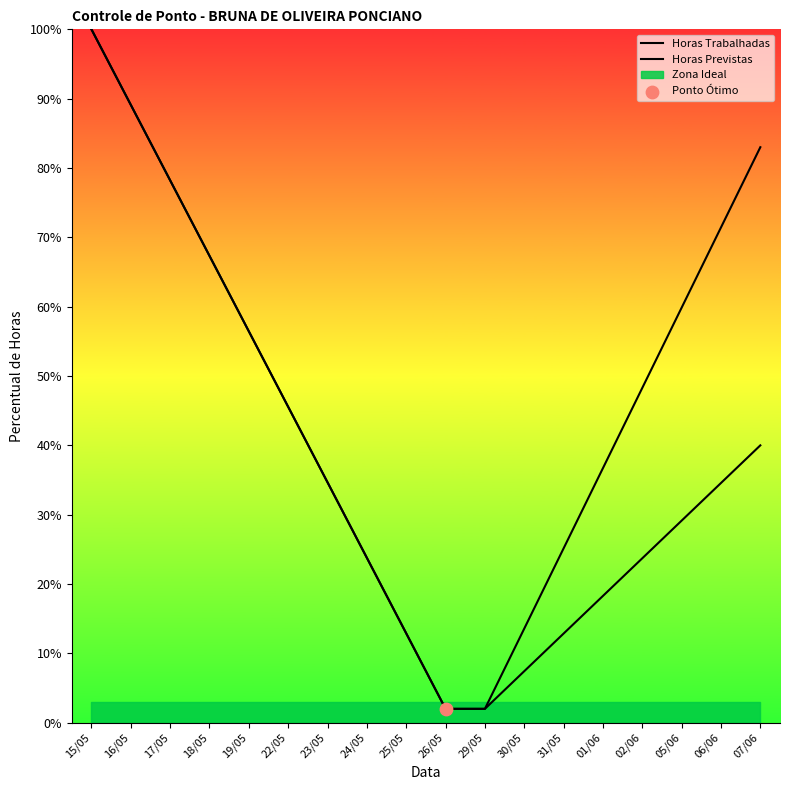

Which series contains the highest Y value?

Horas Trabalhadas